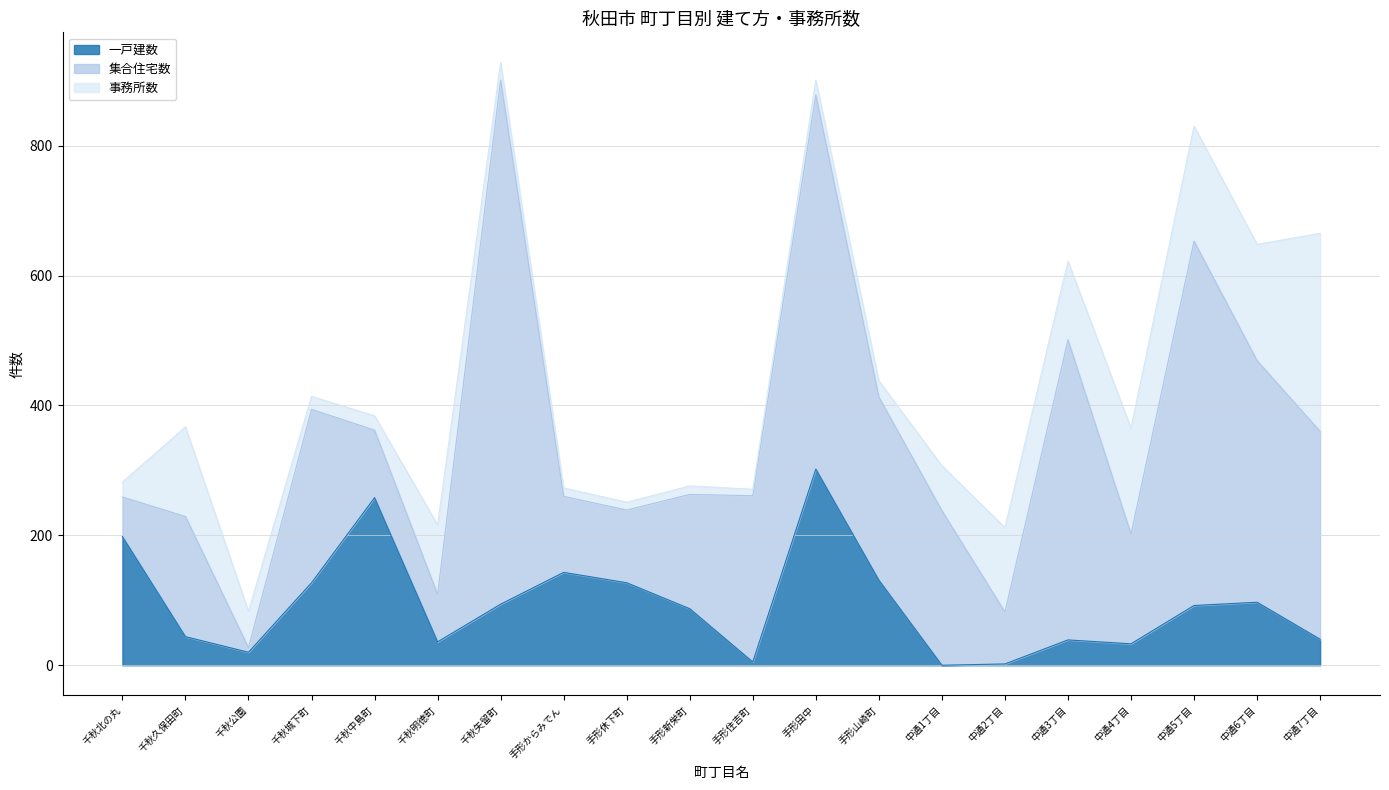

Count the number of data series in this chart.

3